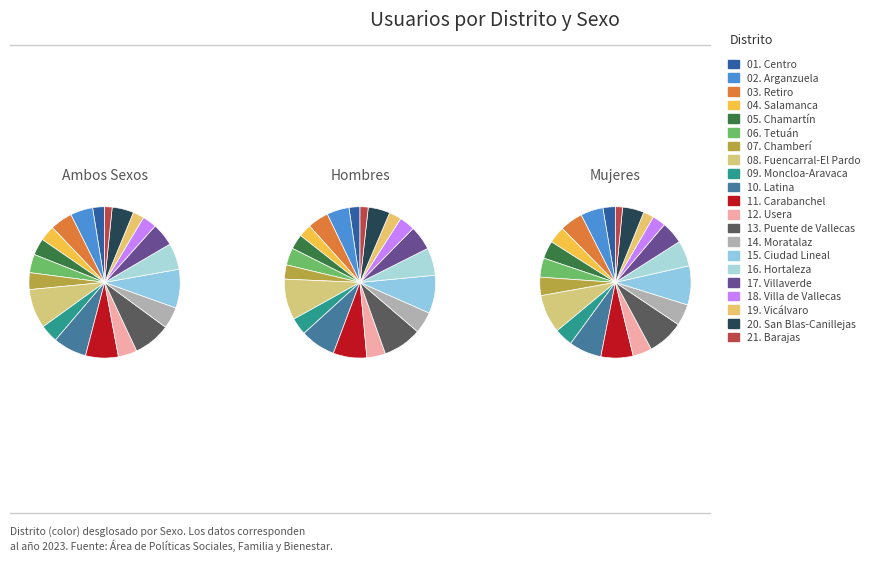

To the nearest percent, what is the combined percentage of 12. Usera and 01. Centro?

7%